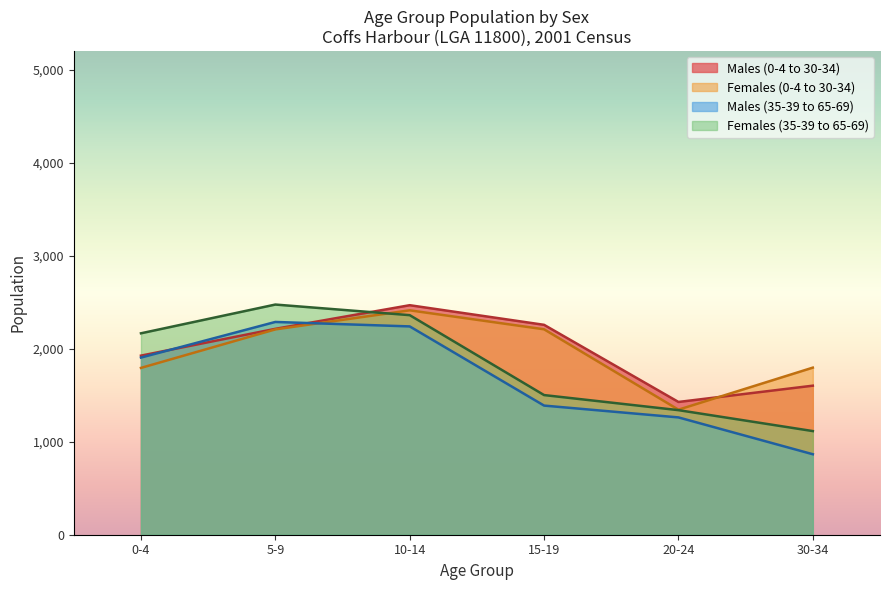

True or false: Females (35-39 to 65-69) has a value of 2474 at 5-9.

True